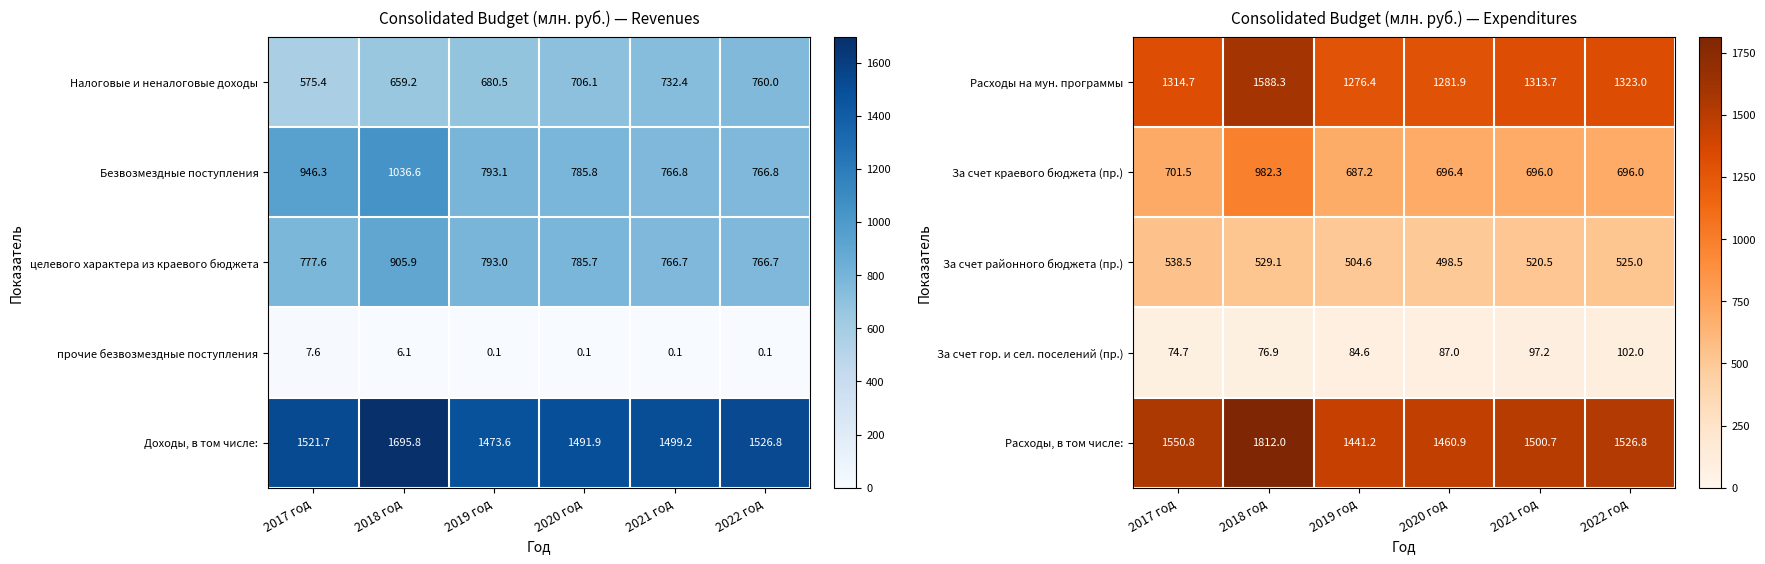

The value of За счет районного бюджета (пр.) at 2020 год is 873.4. True or false?

False